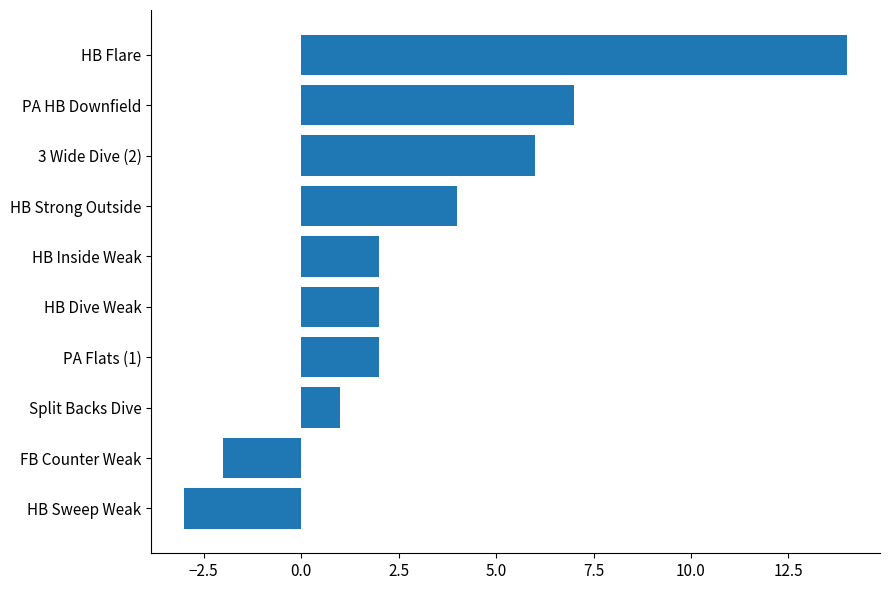

The chart shows a value of -2 at FB Counter Weak. True or false?

True